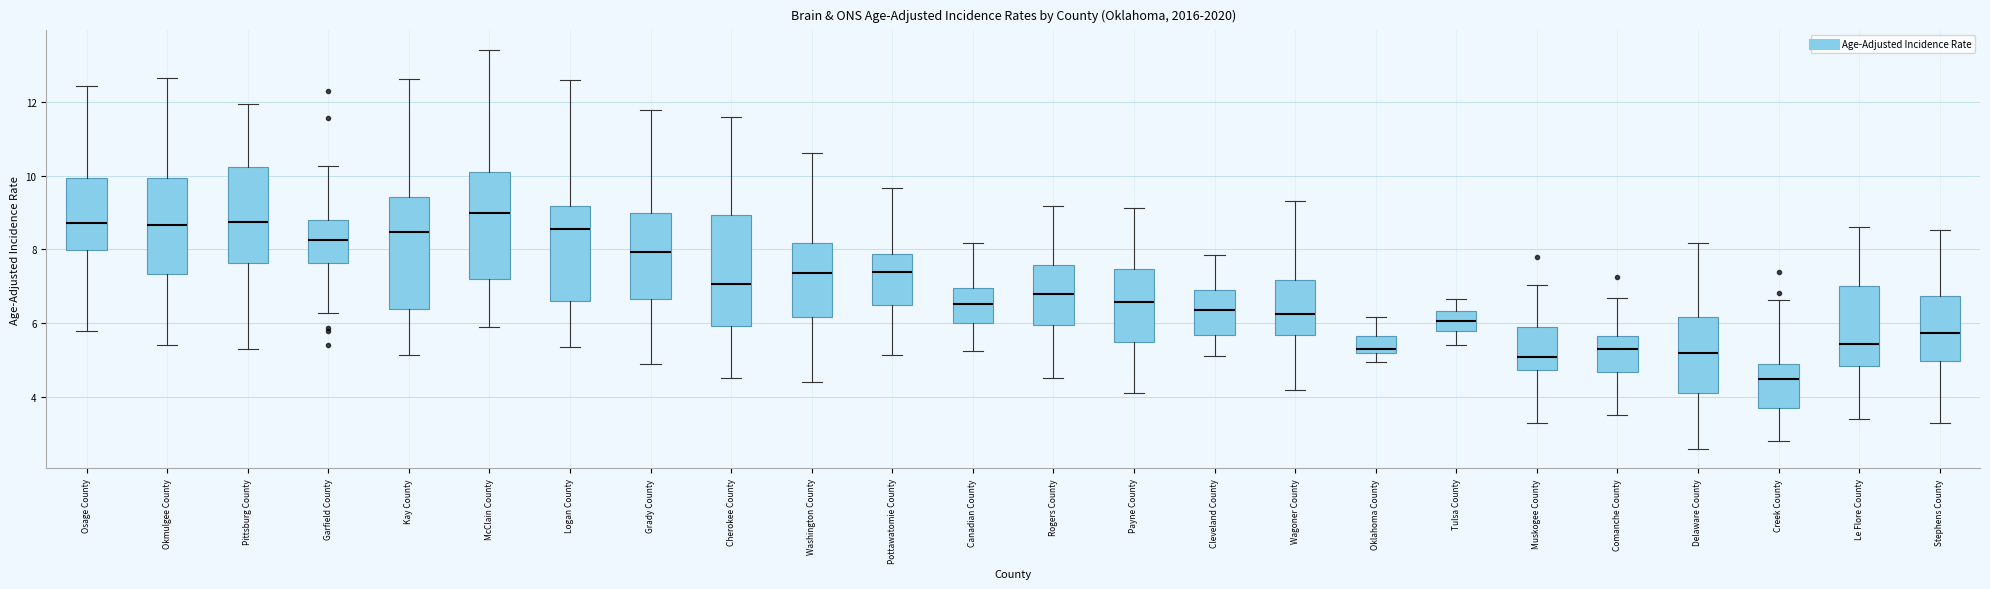

Where does the lower whisker of the box for Canadian County end on the y-axis? The values are not printed on the chart, so give them approximately, as read against the axis.

5.2